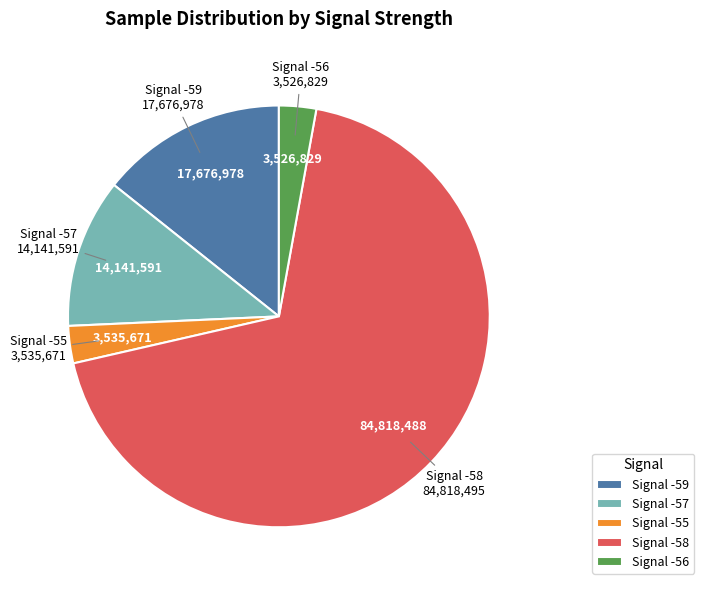

Which slice is the largest?

Signal -58